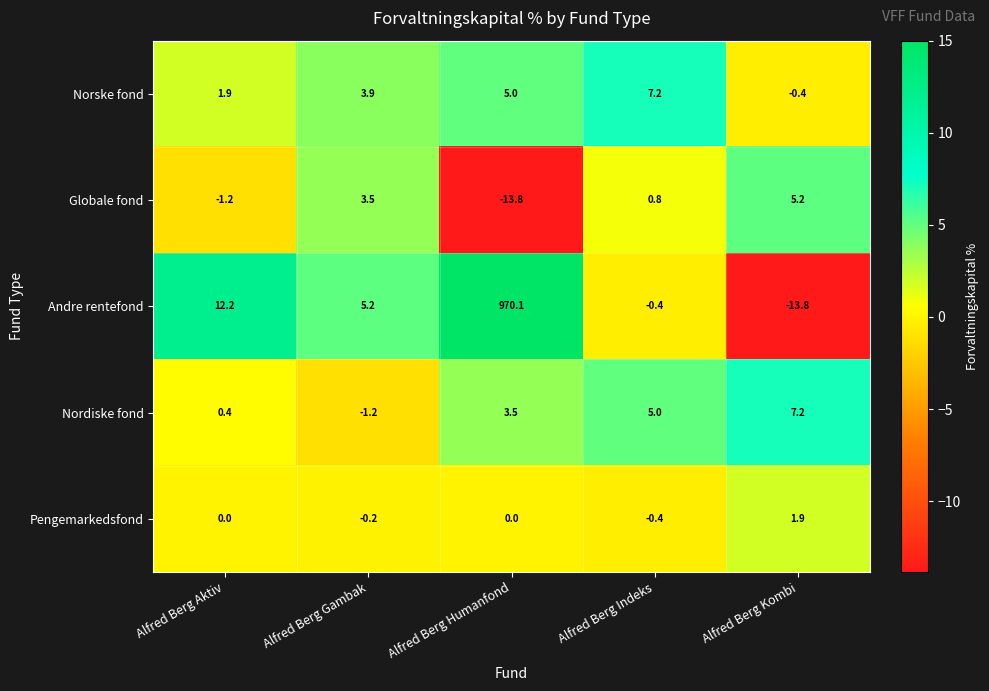

What is the total value across all series at Alfred Berg Aktiv?

13.3